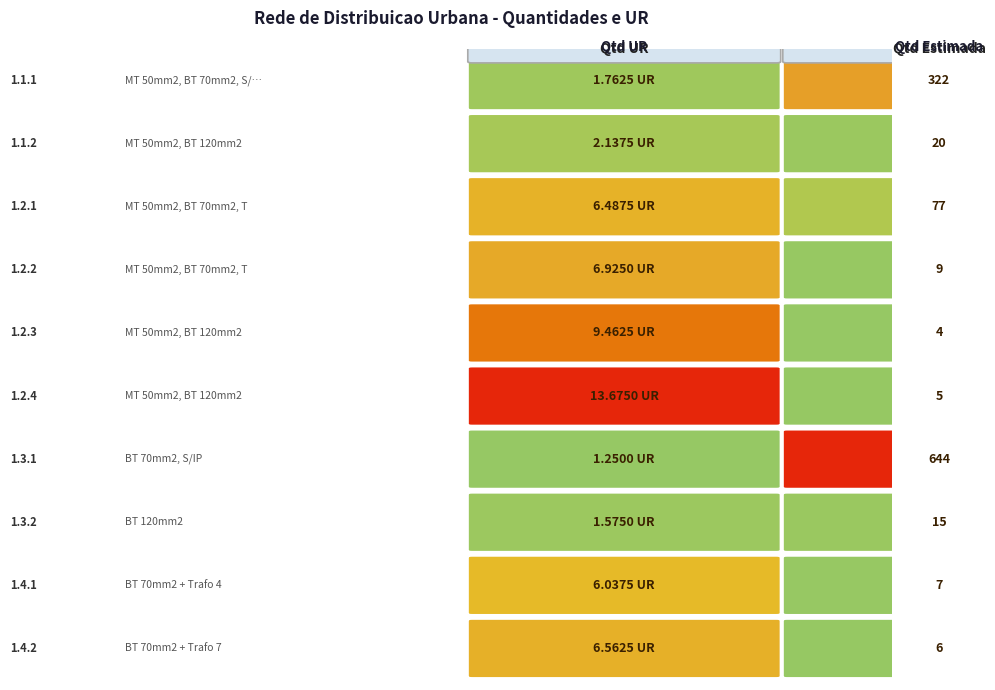

Between 0 and 1, which series saw the biggest shift?

1.3.1